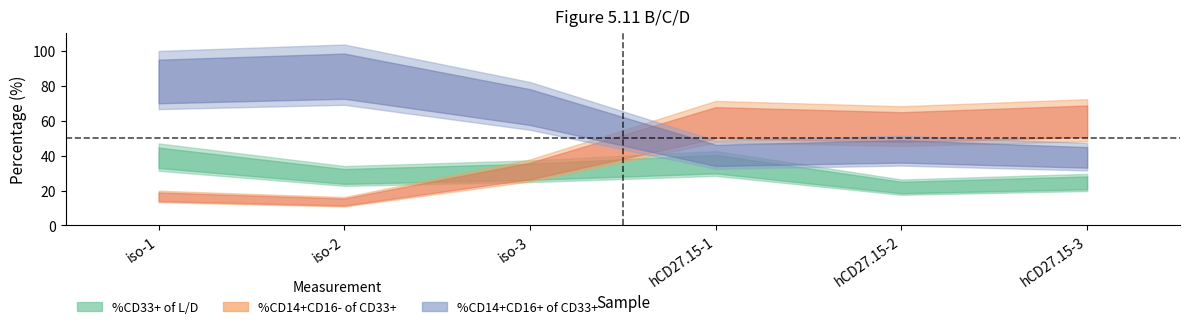

How many data points in %CD14+CD16- of CD33+ are less than 56?

3